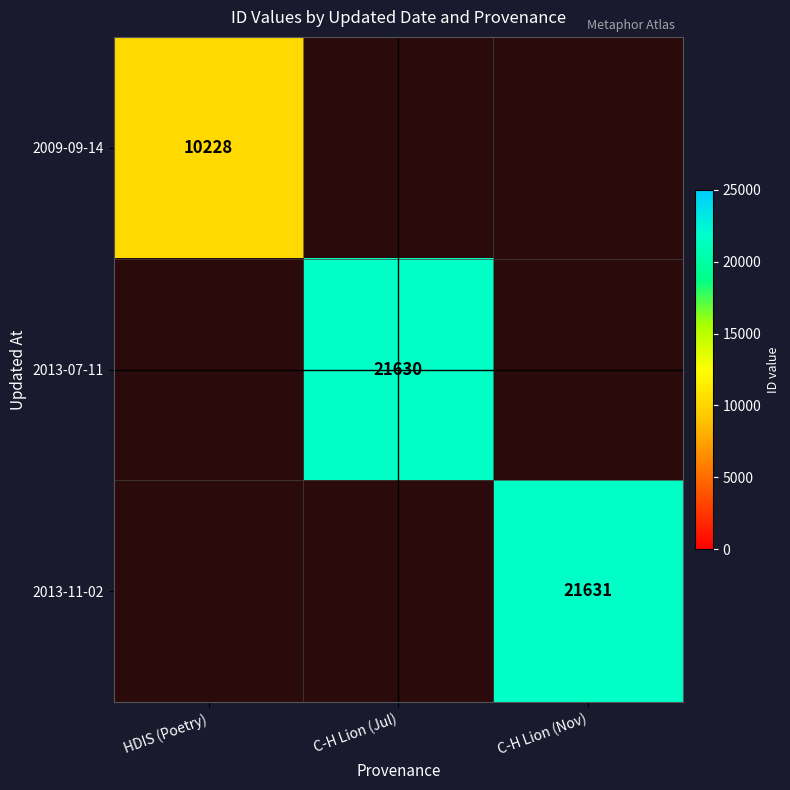

The 2013-07-11 series shows 10808 at C-H Lion (Jul). True or false?

False